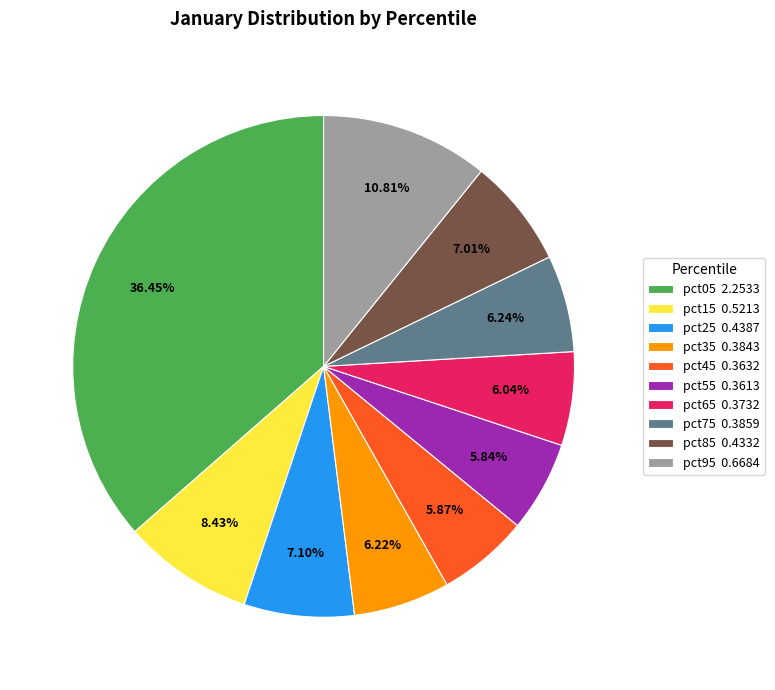

Combined, do pct65 and pct55 account for over 50%?

No